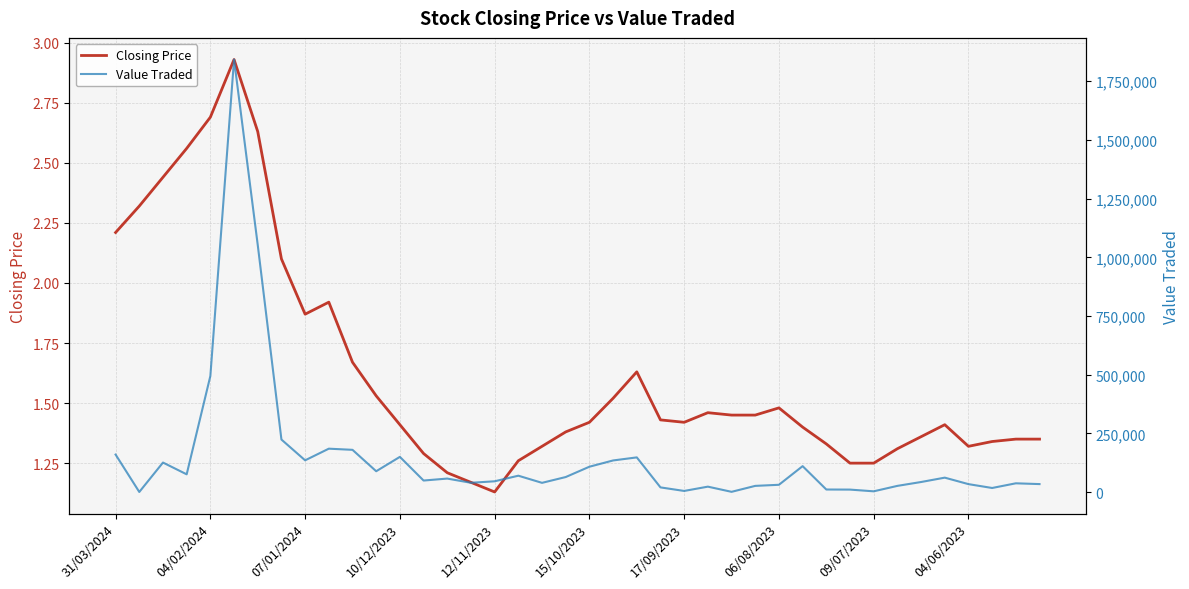

Which category has the lowest value in the Closing Price series?

12/11/2023